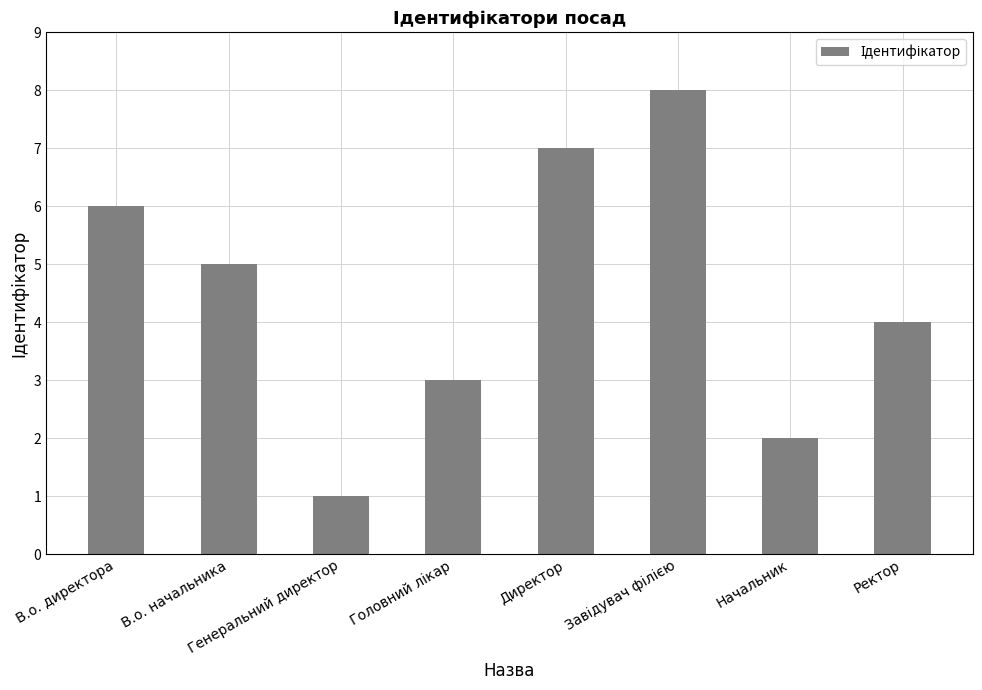

What is the sum of all values?

36